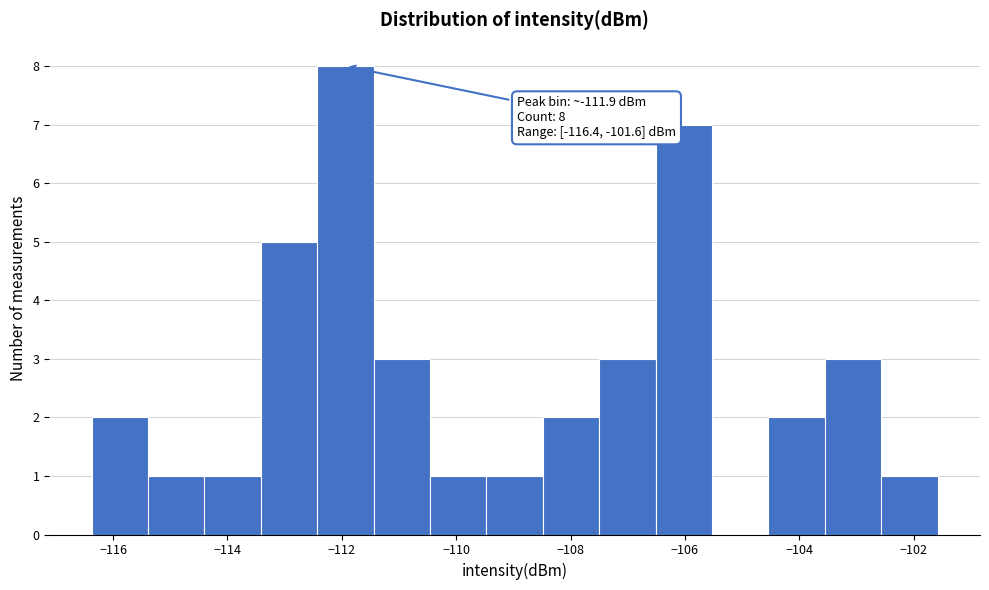

Over which range of the x-axis is the bar tallest?

-112.4 to -111.4